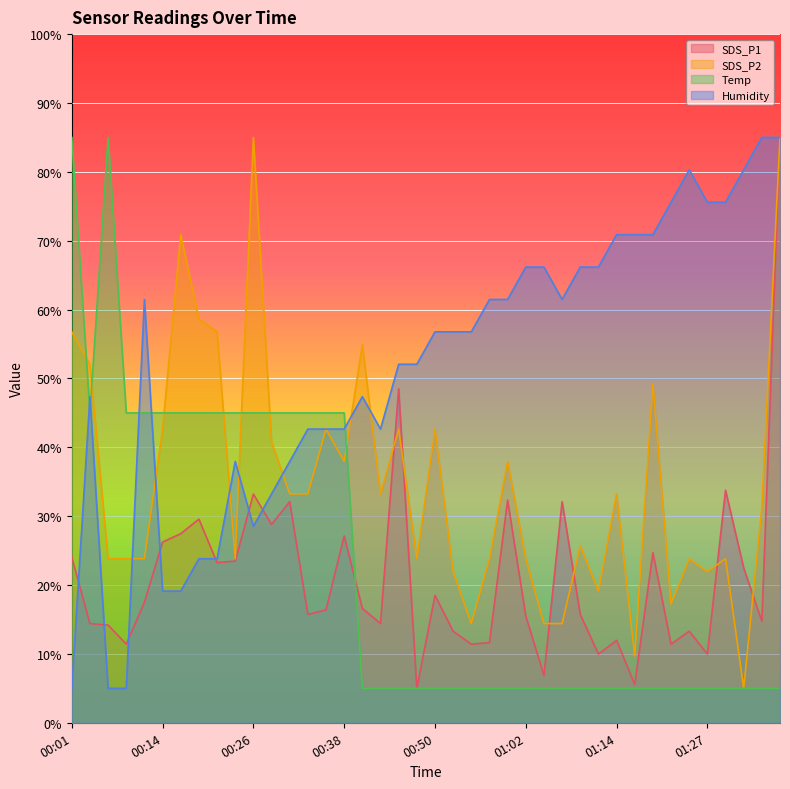

At which label does SDS_P2 first exceed 33?

00:01